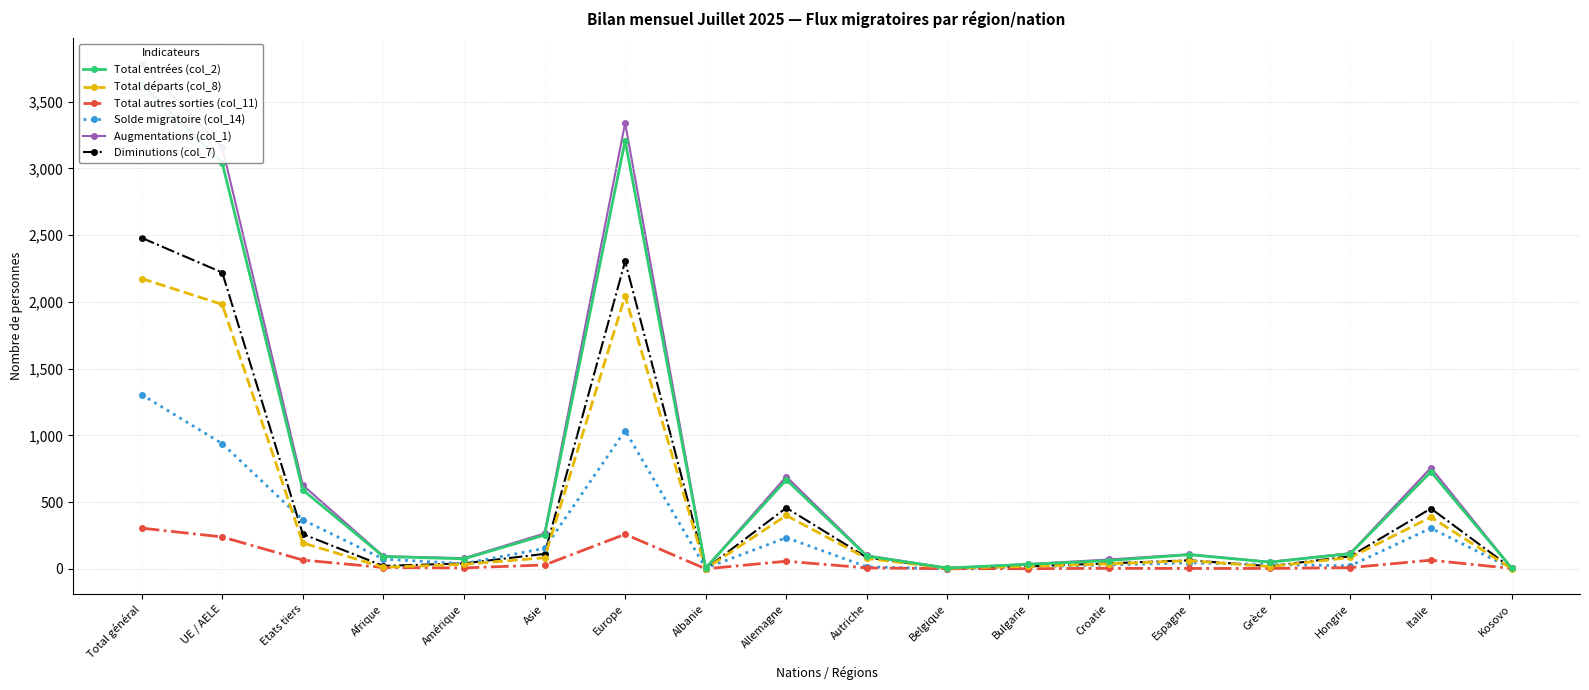

Where is the first local maximum for Total autres sorties (col_11)?

Europe